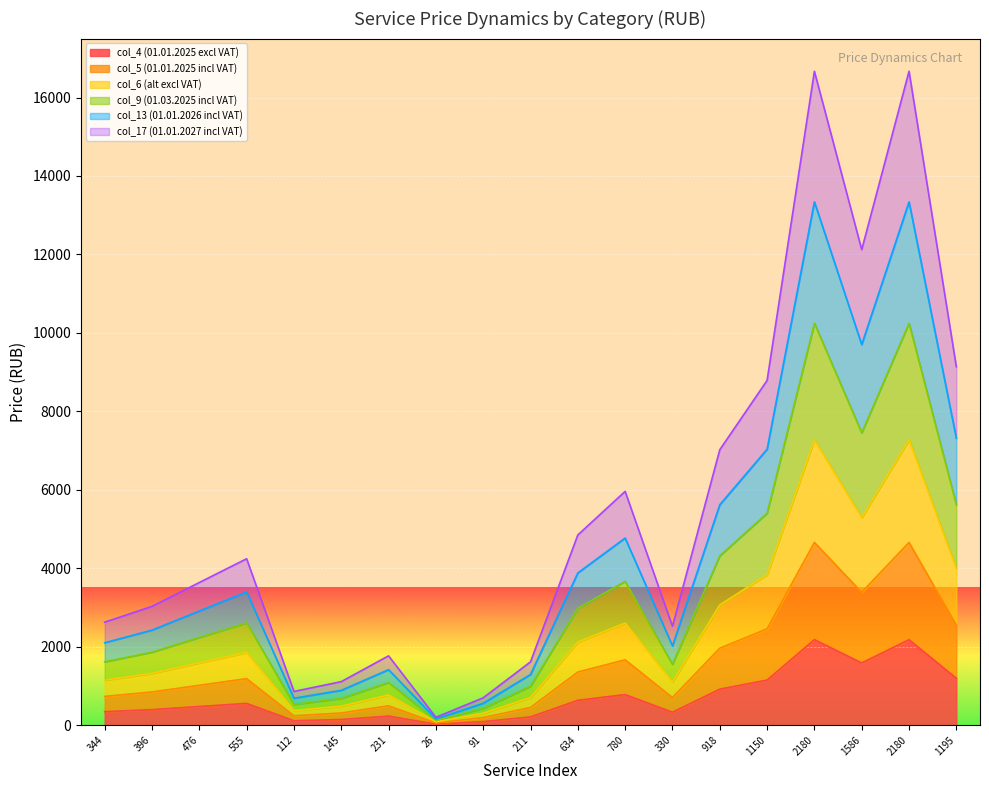

Count the number of data series in this chart.

6